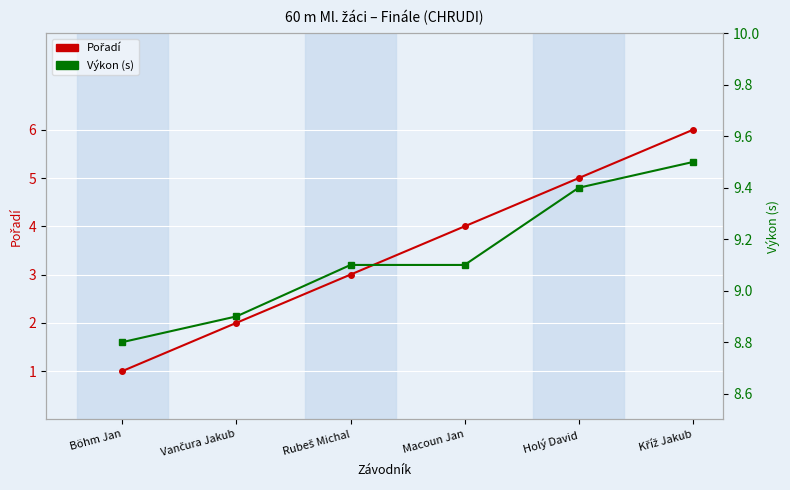

What is the smallest value displayed?

1.0